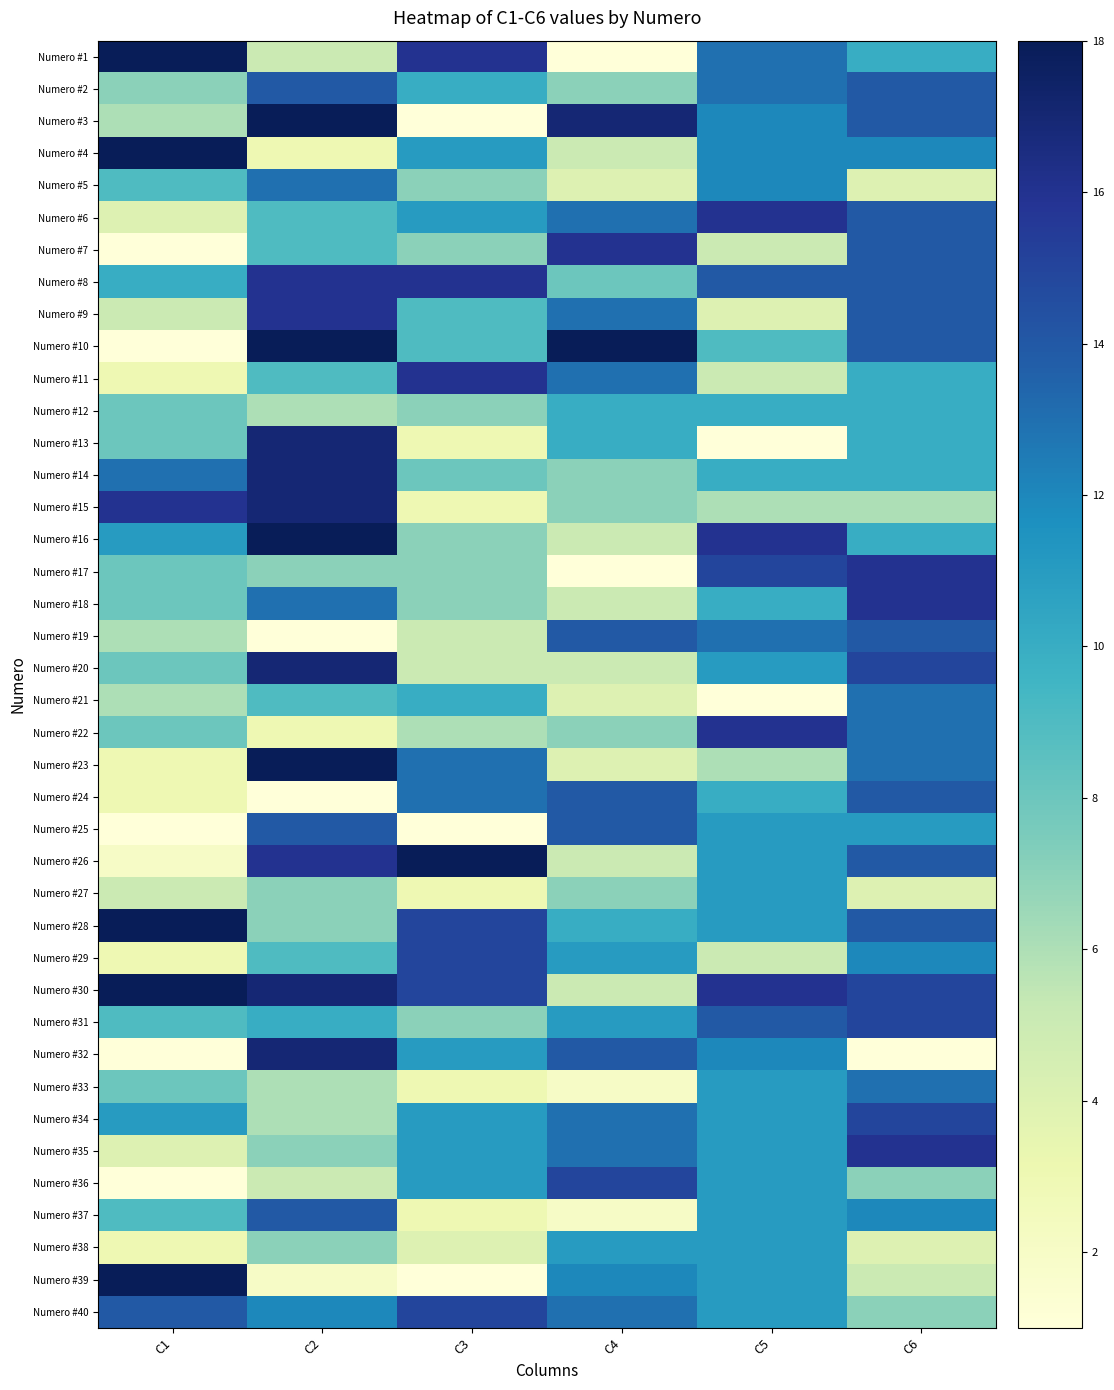

At which category does the chart reach its minimum across all series?

C4